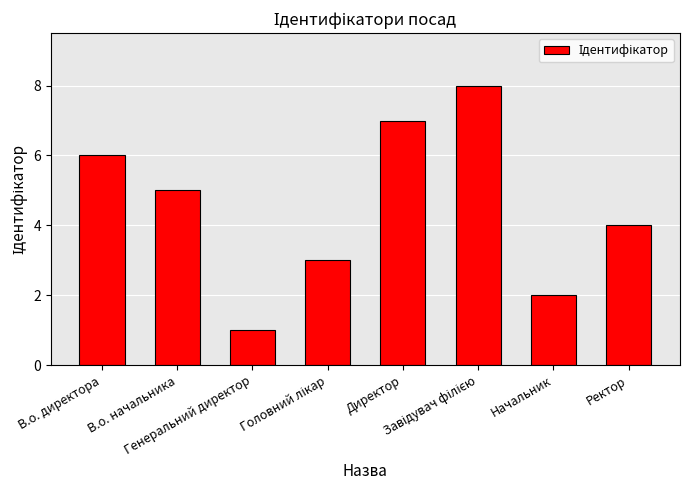

What is the difference between the second highest and minimum values?

6